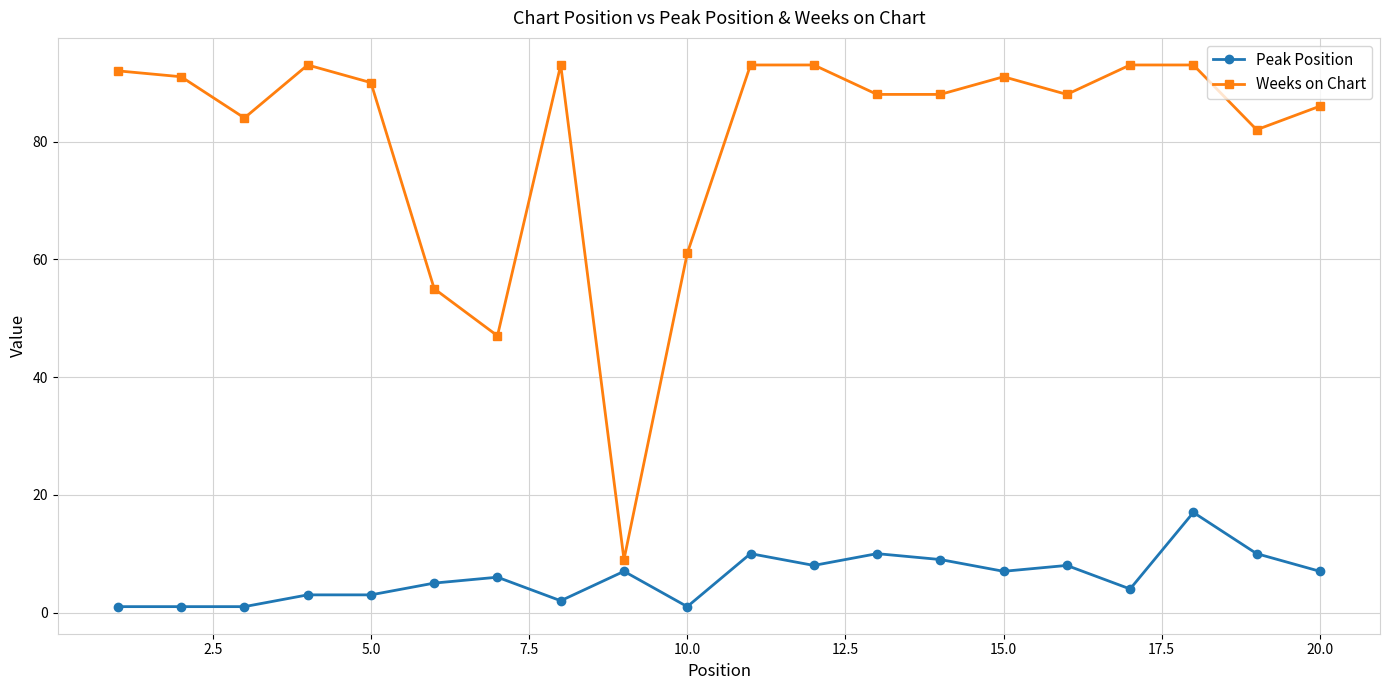

Reading left to right, extract all data points from this chart.

Peak Position: 1	1	1	3	3	5	6	2	7	1	10	8	10	9	7	8	4	17	10	7
Weeks on Chart: 92	91	84	93	90	55	47	93	9	61	93	93	88	88	91	88	93	93	82	86